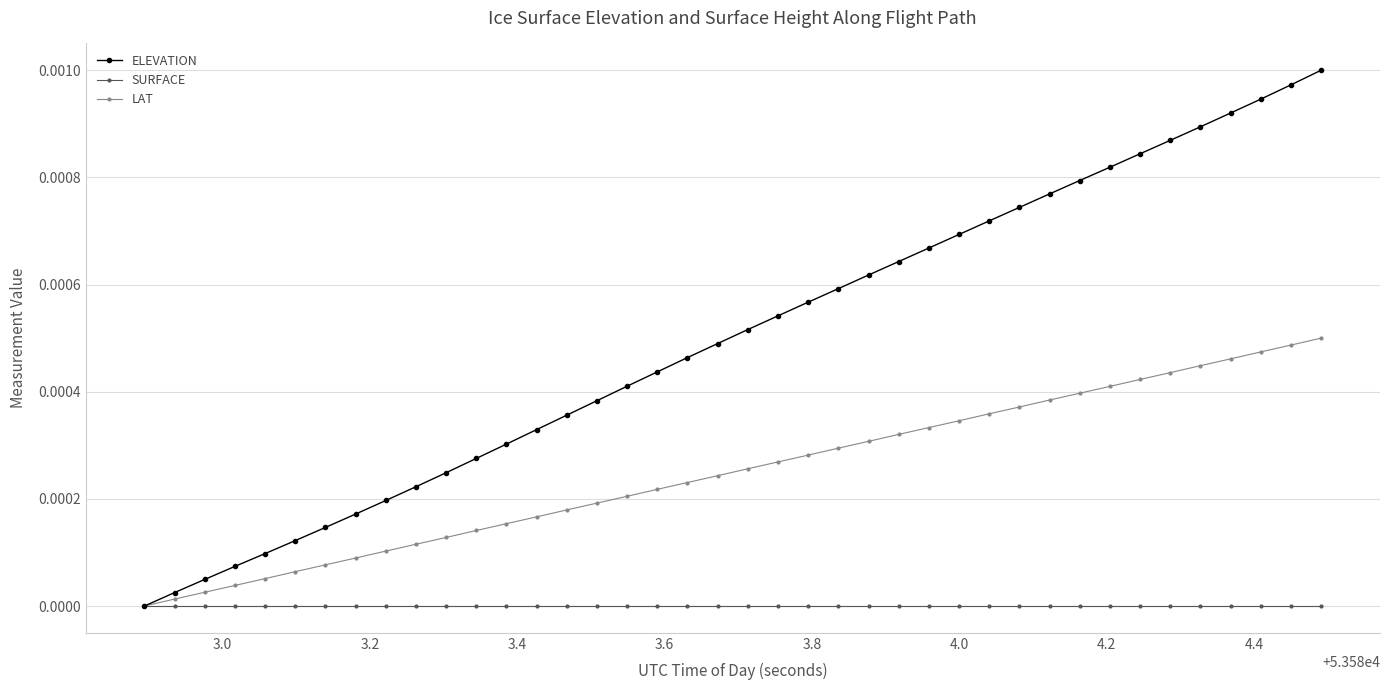

Which series has the largest total across all categories?

ELEVATION